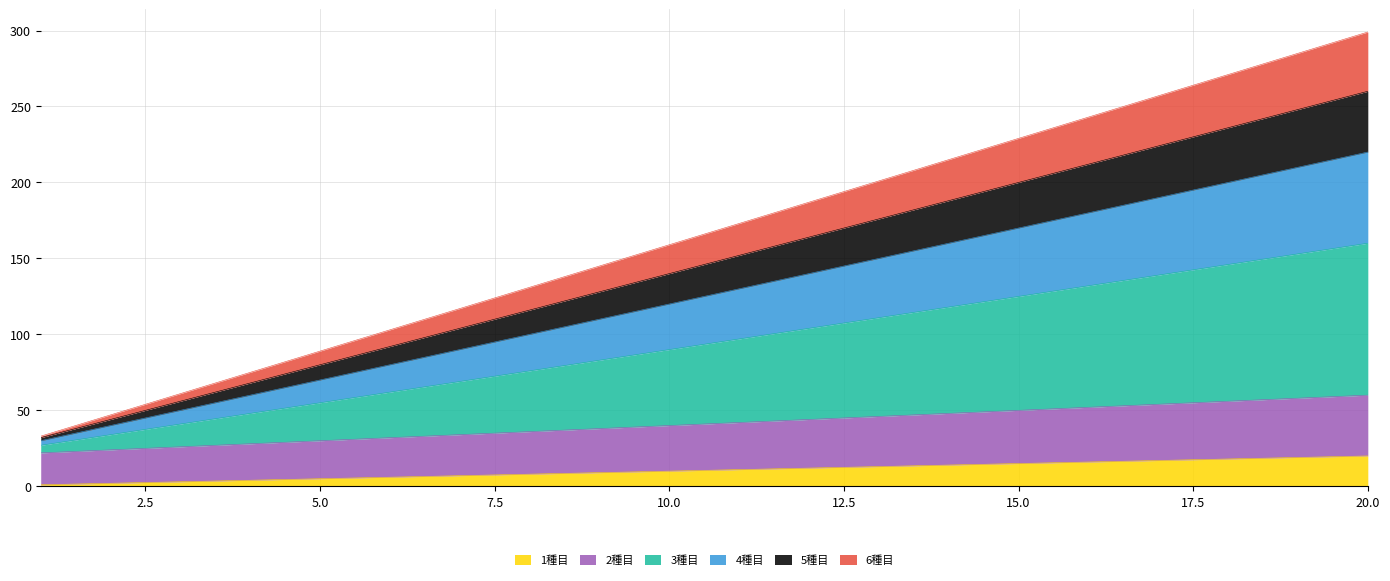

What are all the series names shown in the legend?

1種目, 2種目, 3種目, 4種目, 5種目, 6種目